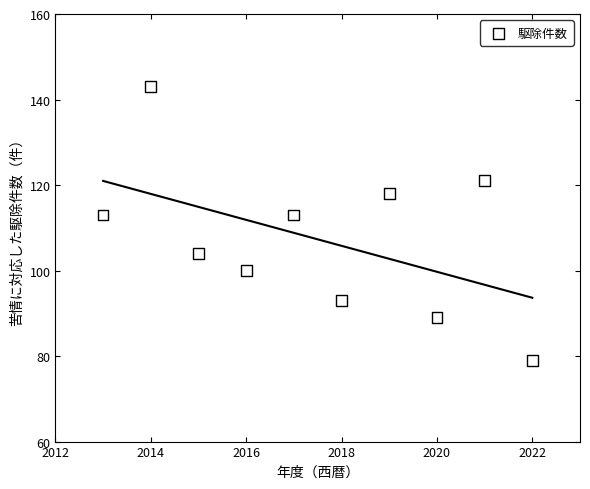

What is the average X value?

2018